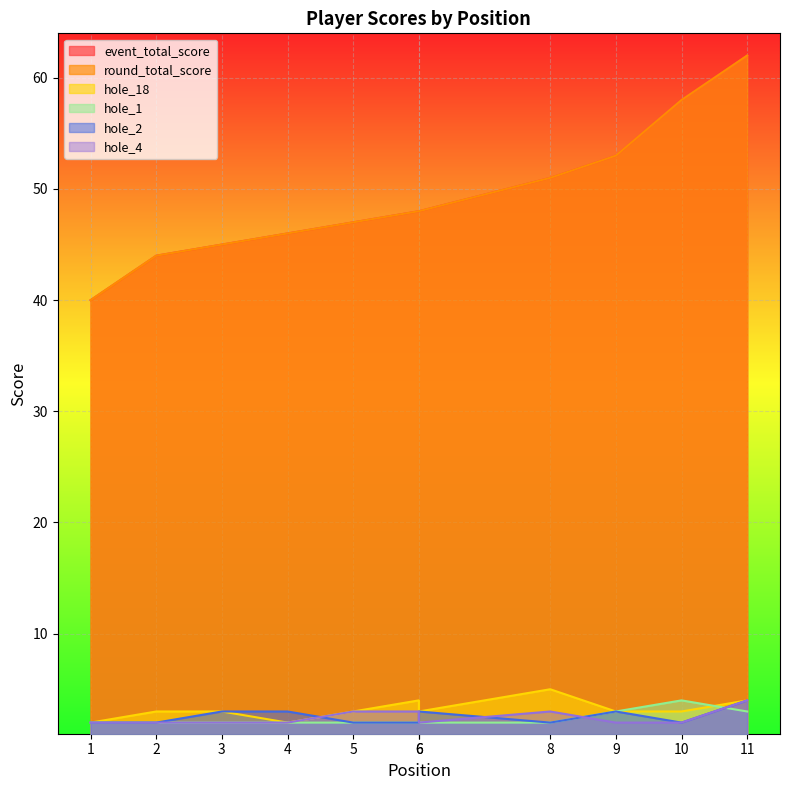

Where does the hole_18 series first go above 3?

6